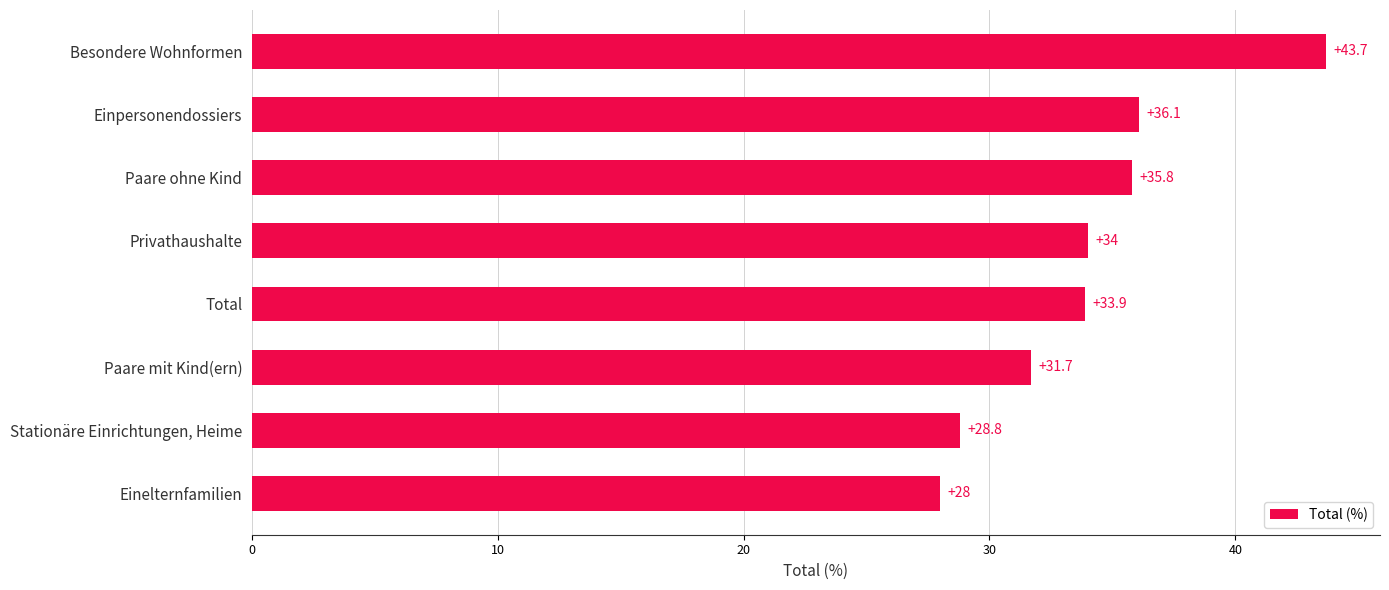

Are the bars grouped side by side (vs. stacked)?

No